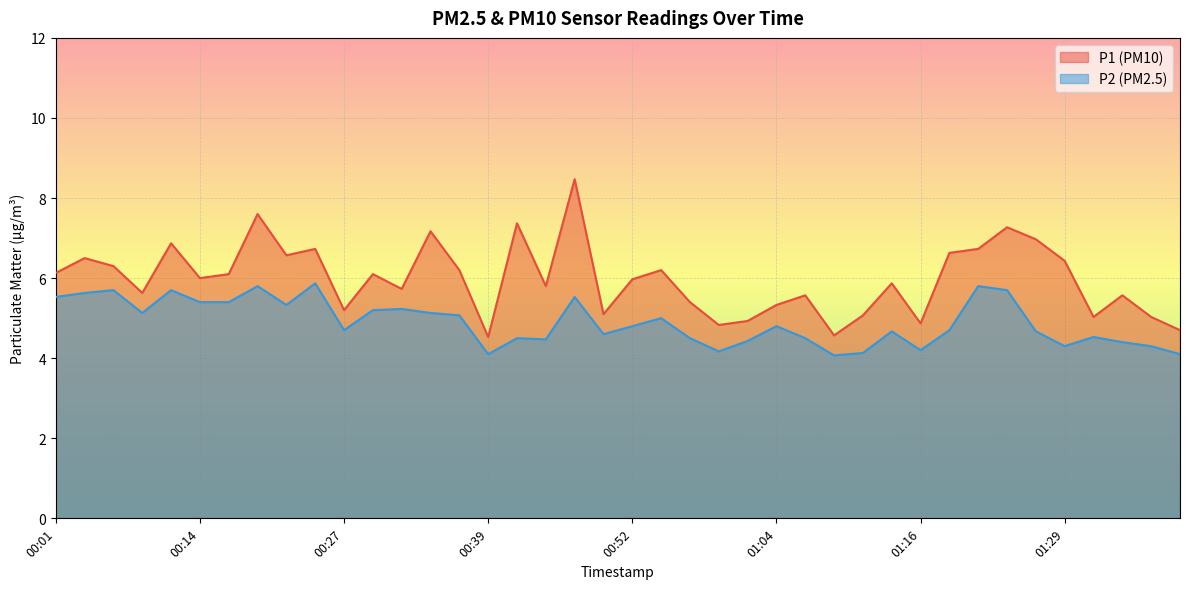

What is the sum of the P2 values at 01:09 and 00:24?

9.9